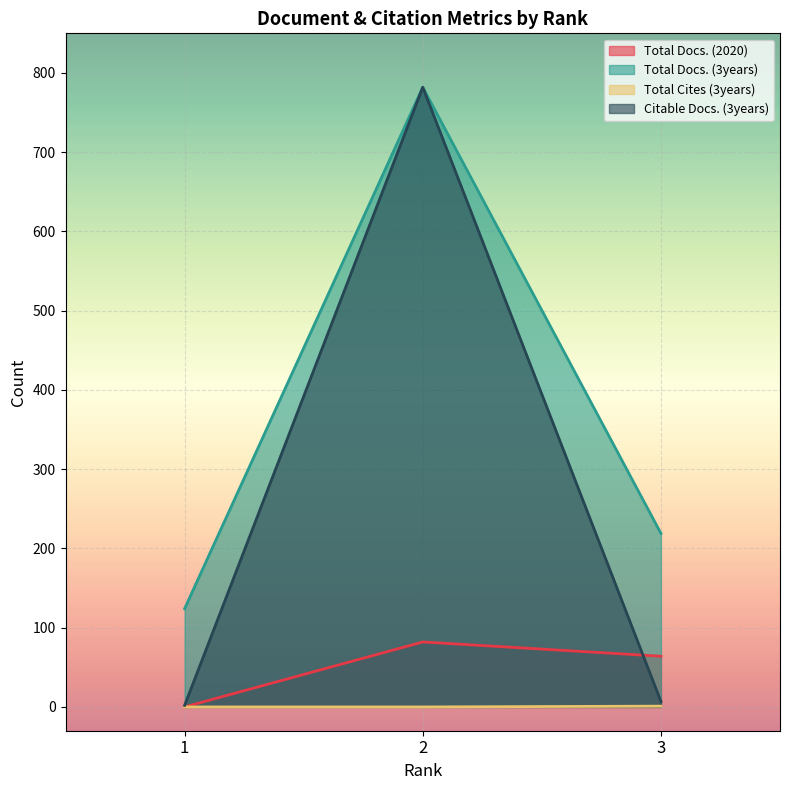

What are all the series names shown in the legend?

Total Docs. (2020), Total Docs. (3years), Total Cites (3years), Citable Docs. (3years)